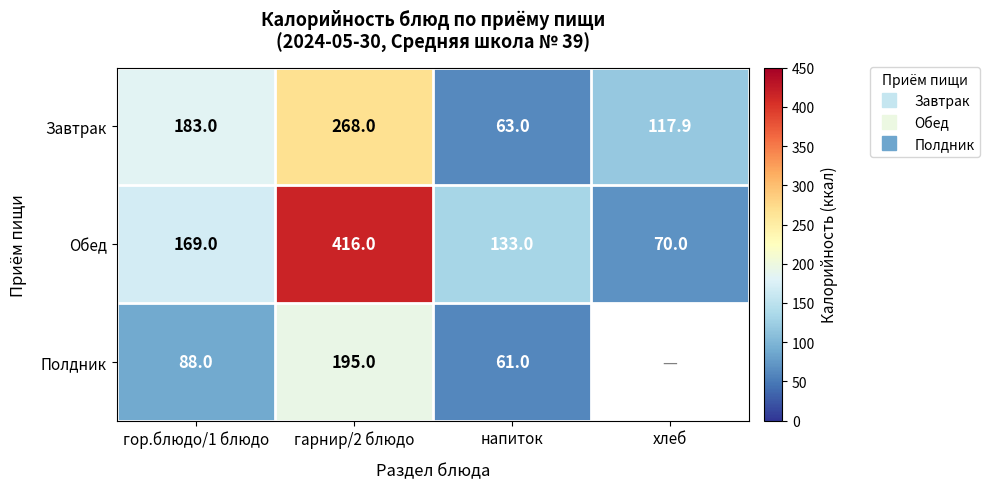

True or false: Обед has a value of 133.0 at напиток.

True